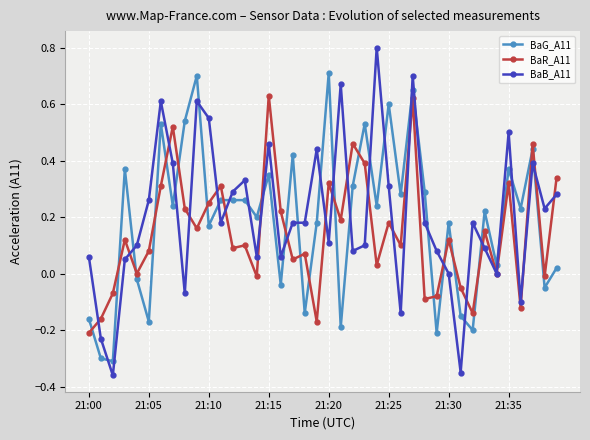

Which series has the widest spread of values?

BaB_A11